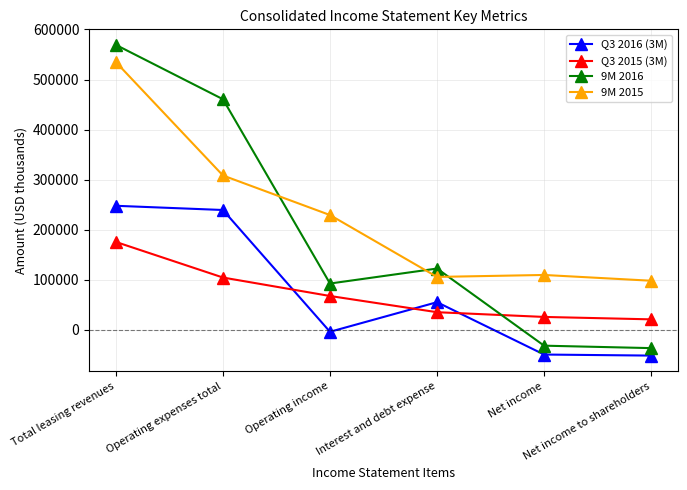

What are all the series names shown in the legend?

Q3 2016 (3M), Q3 2015 (3M), 9M 2016, 9M 2015